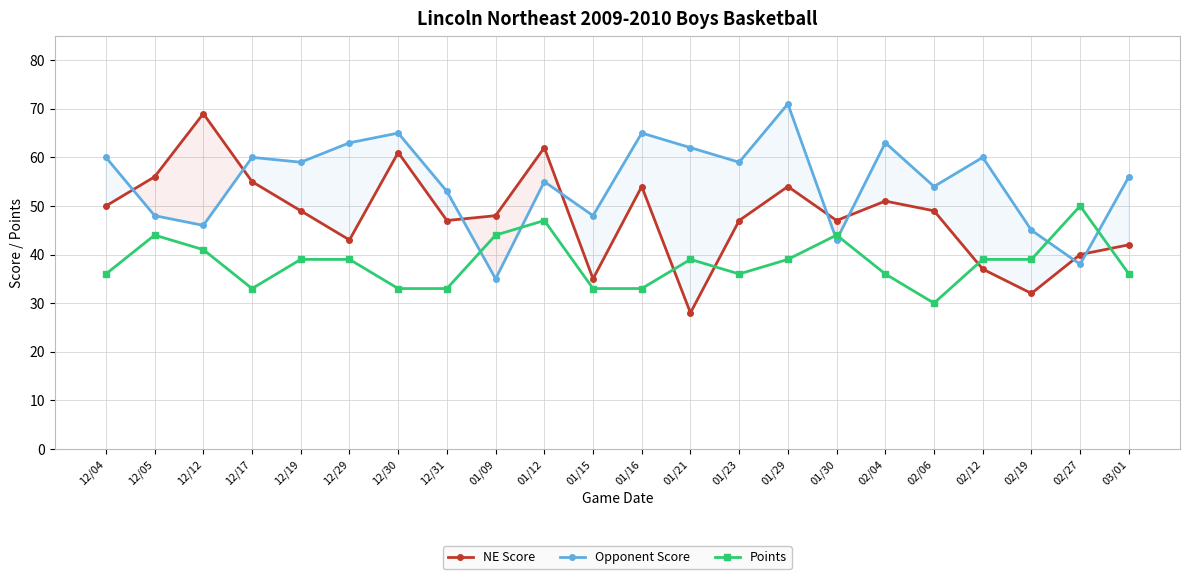

True or false: NE Score has more than 1 interior local peaks.

True